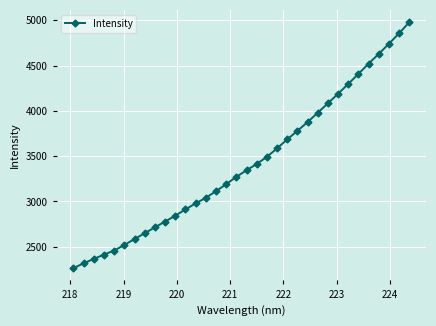

True or false: there are more than 0 points higher than both neighbors.

False